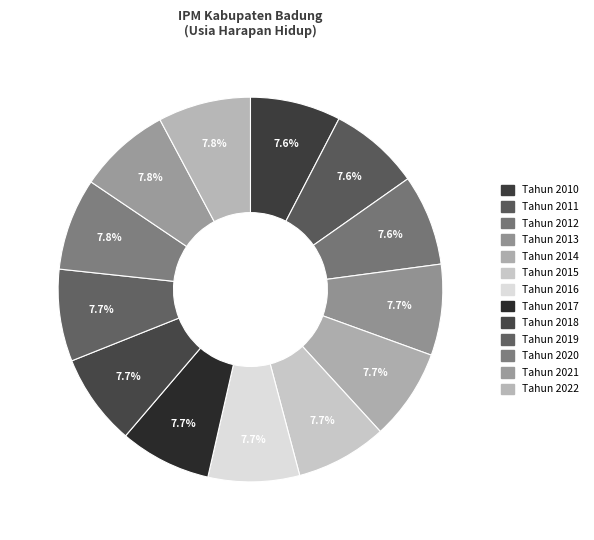

How many slices are in this pie chart?

13